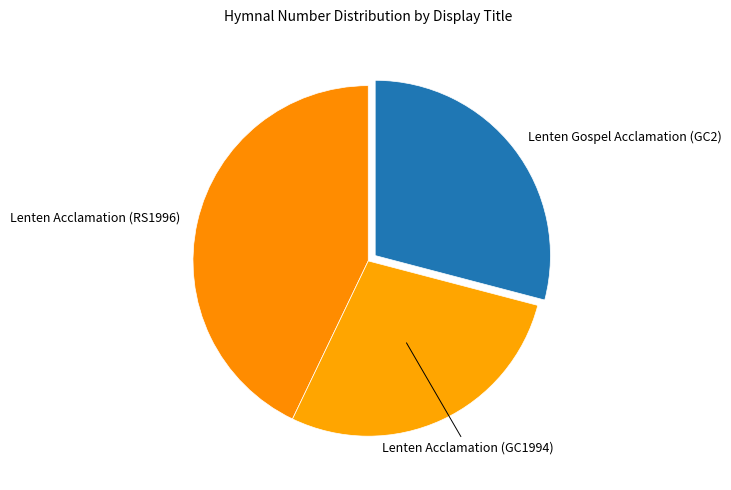

True or false: Lenten Acclamation (RS1996) accounts for 50% of the total.

False